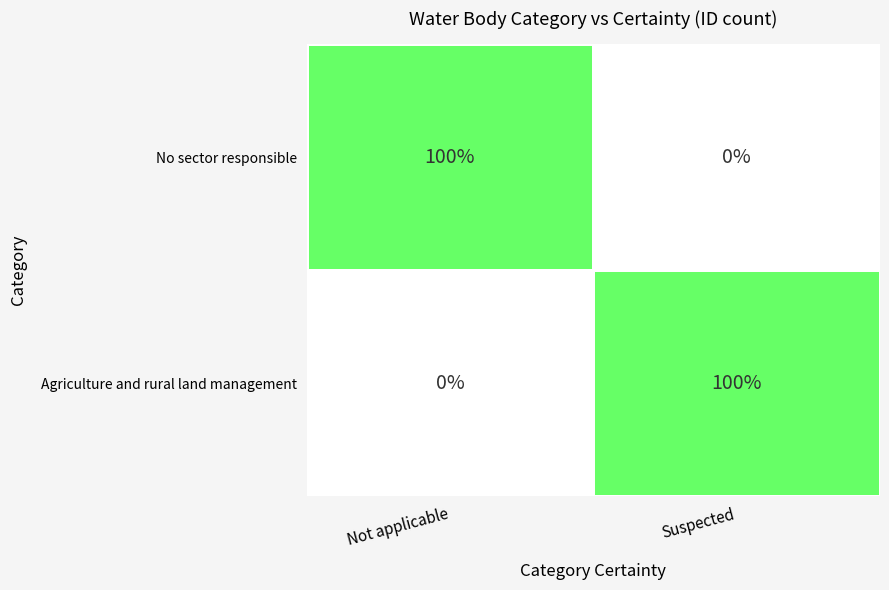

The chart shows a value of 399719 at No sector responsible. True or false?

False